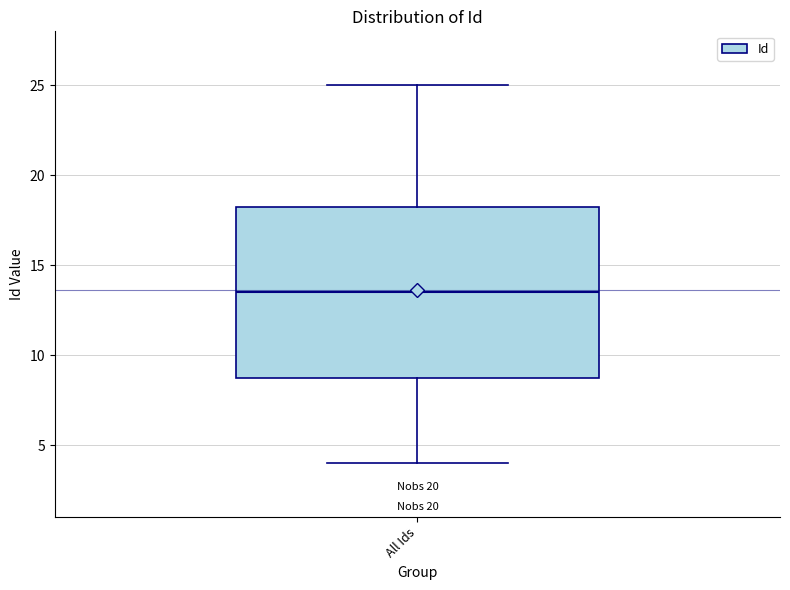

Read this box plot against the y-axis: the position of the median line, the range covered by the box, and the ends of both whiskers. The values are not printed on the chart, so give them approximately, as read against the axis.

median 13.5, box 9.0 to 18.5, whiskers 4.0 to 25.0